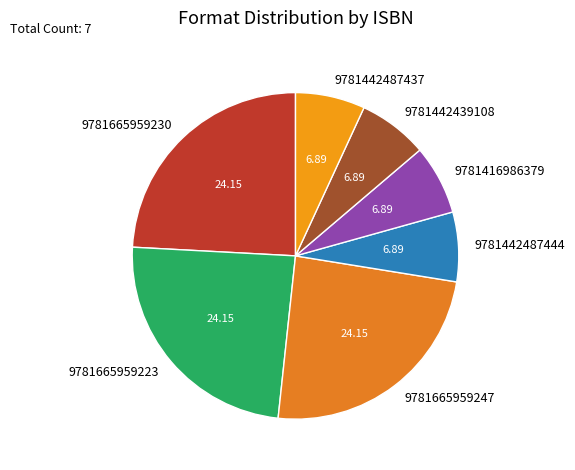

Do 9781665959223 and 9781665959247 together represent more than half of the pie?

No